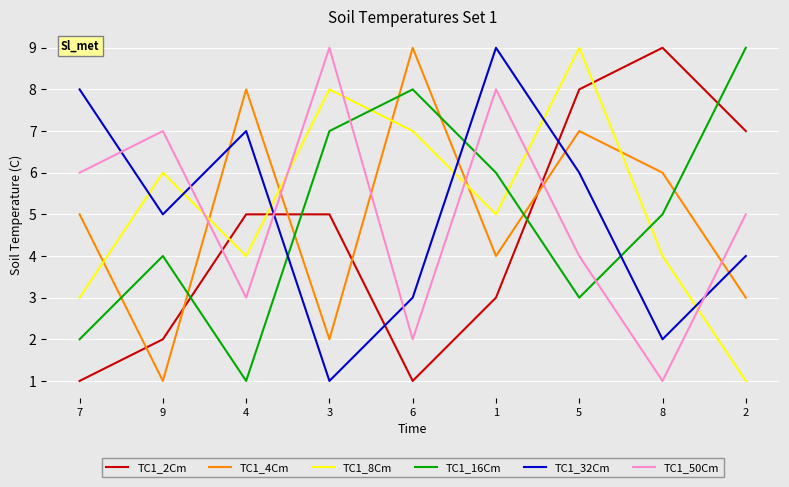

Is the value of TC1_2Cm at 6 greater than the value of TC1_50Cm at 6?

No